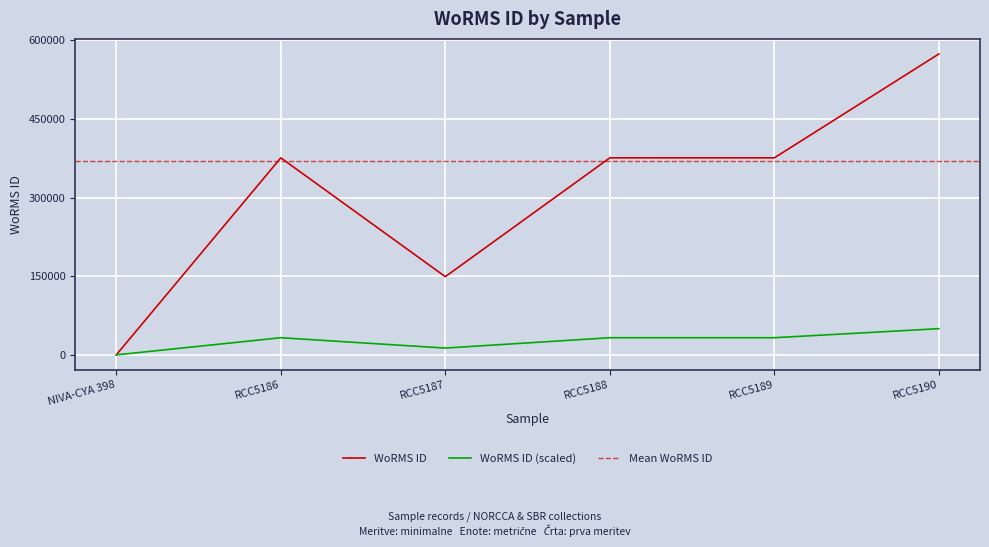

What is the sum of the values at NIVA-CYA 398 and RCC5187?

149216